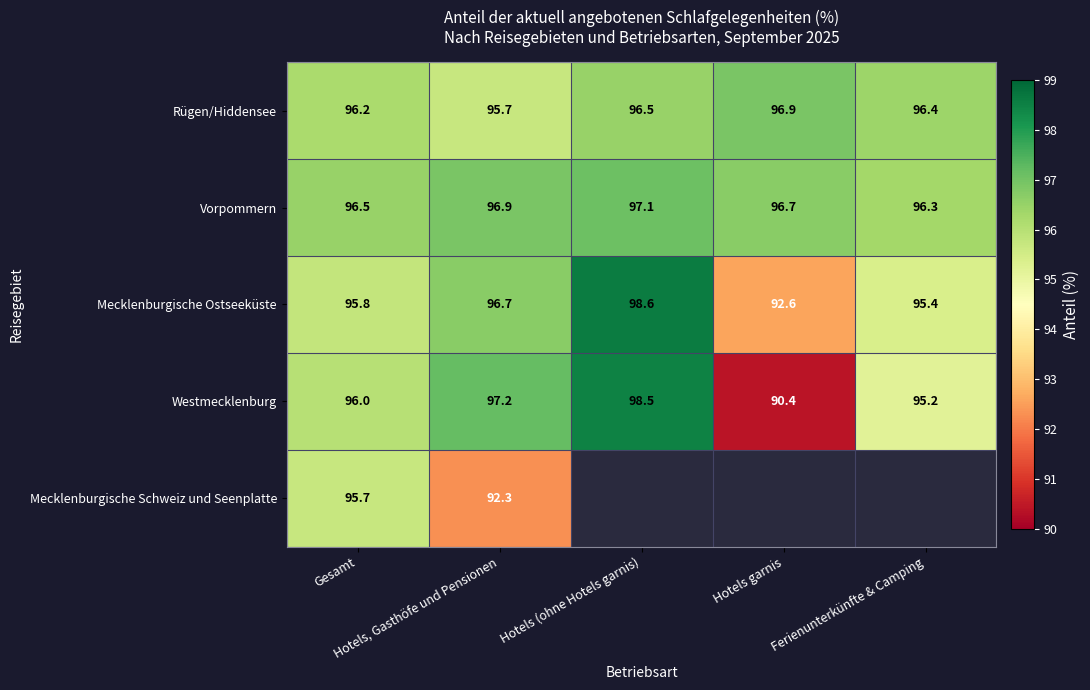

What is the difference between the highest and lowest values at Hotels garnis?

6.5